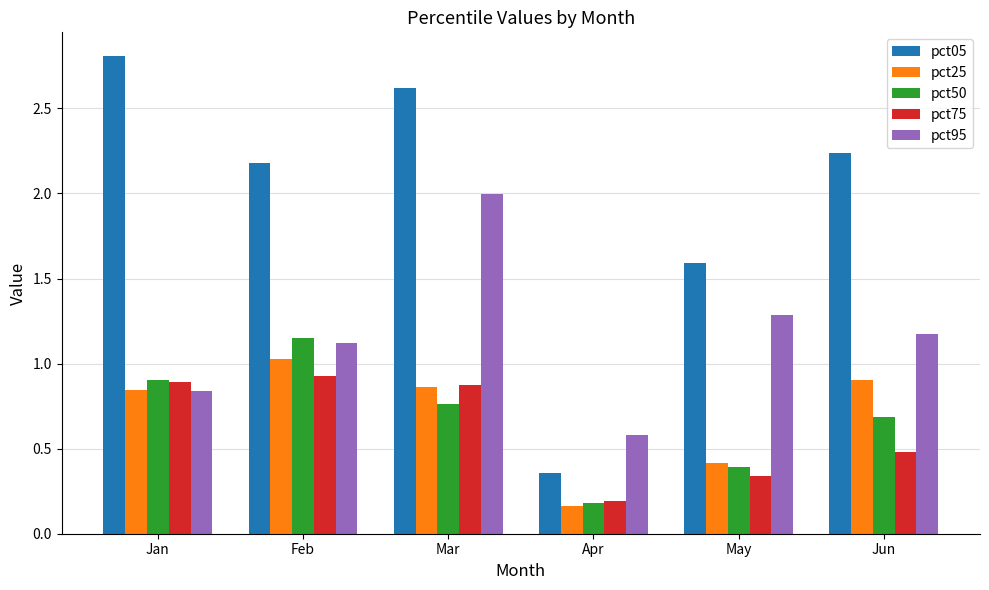

Count the number of categories in the chart.

6